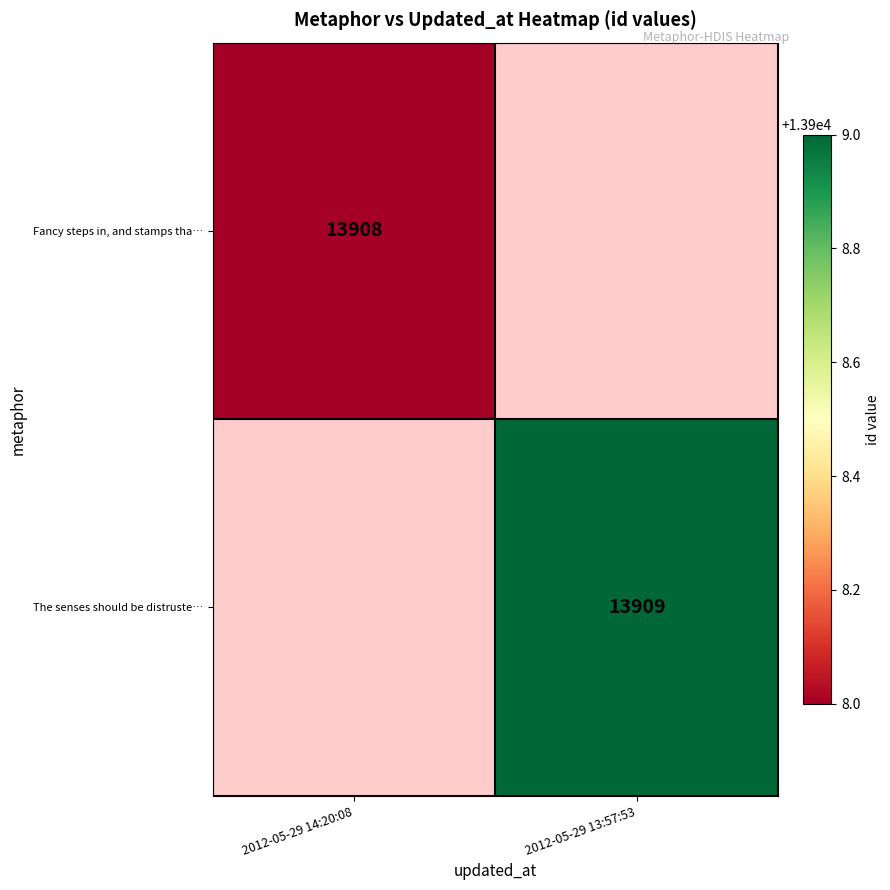

The Fancy steps in, and stamps tha… series shows 13908 at 2012-05-29 14:20:08. True or false?

True